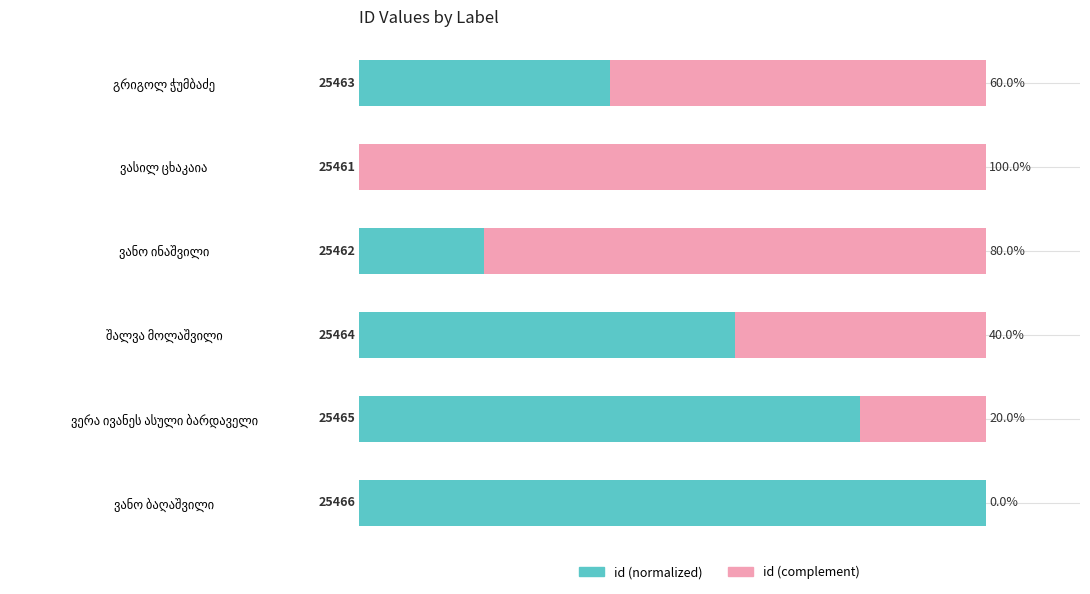

What are all the series names shown in the legend?

id (normalized), id (complement)